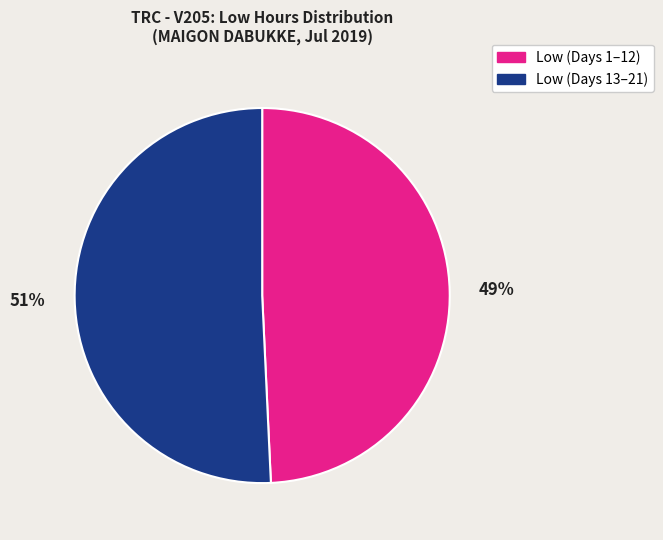

What is the ratio of the value at Low (Days 13–21) to the value at Low (Days 1–12)?

1.0